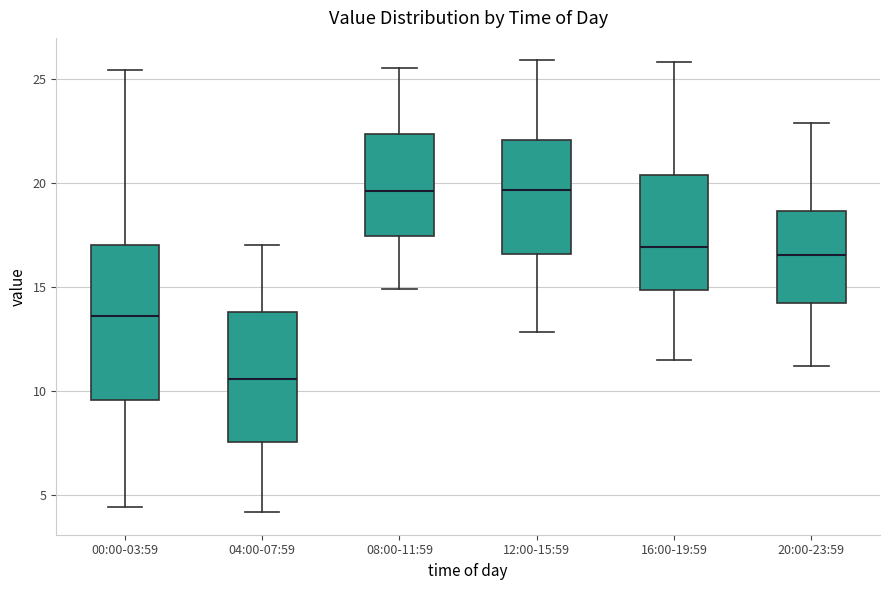

Reading left to right, read every box against the y-axis: the position of its median line, the range the box covers, and the ends of its whiskers. The values are not printed on the chart, so give them approximately, as read against the axis.

00:00-03:59: median 13.5, box 9.5 to 17.0, whiskers 4.5 to 25.5
04:00-07:59: median 10.5, box 7.5 to 14.0, whiskers 4.0 to 17.0
08:00-11:59: median 19.5, box 17.5 to 22.5, whiskers 15.0 to 25.5
12:00-15:59: median 19.5, box 16.5 to 22.0, whiskers 13.0 to 26.0
16:00-19:59: median 17.0, box 15.0 to 20.5, whiskers 11.5 to 26.0
20:00-23:59: median 16.5, box 14.5 to 18.5, whiskers 11.0 to 23.0